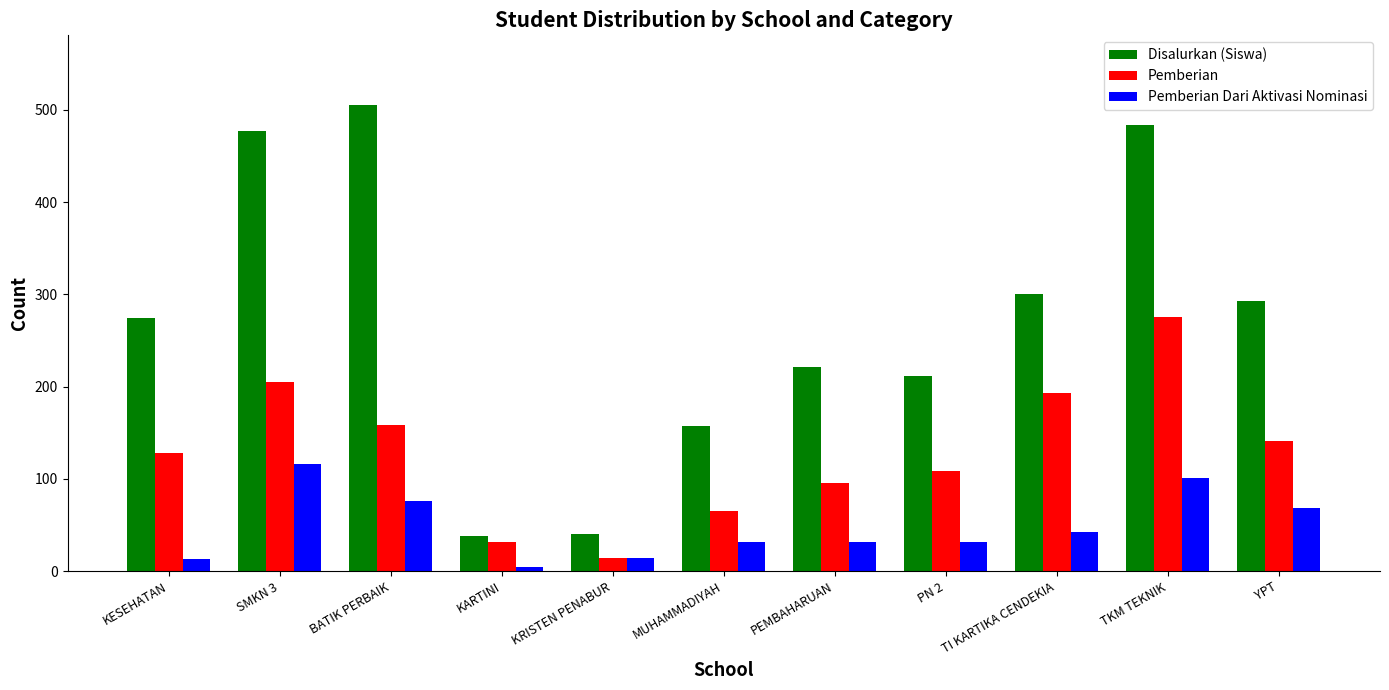

Which series has the largest range (max minus min)?

Disalurkan (Siswa)